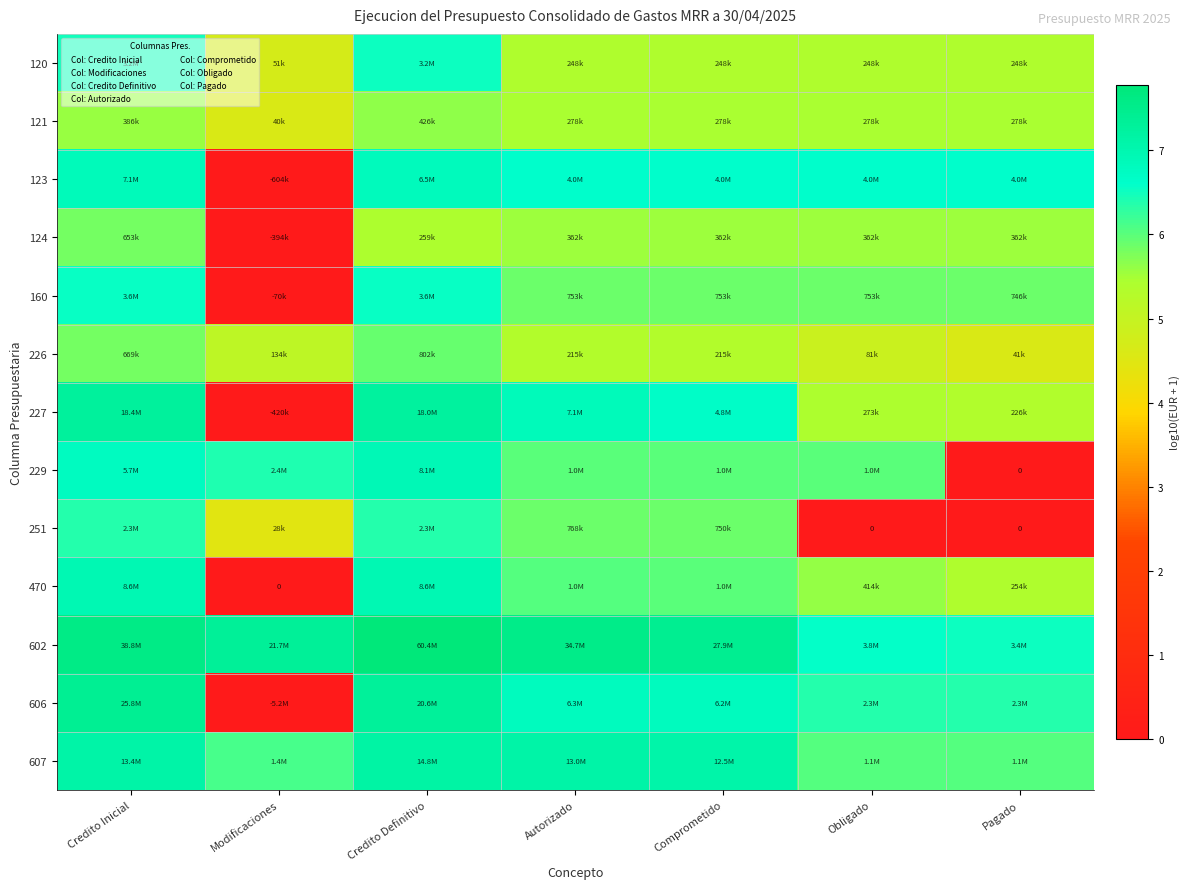

At which category does the chart reach its peak across all series?

Credito Definitivo